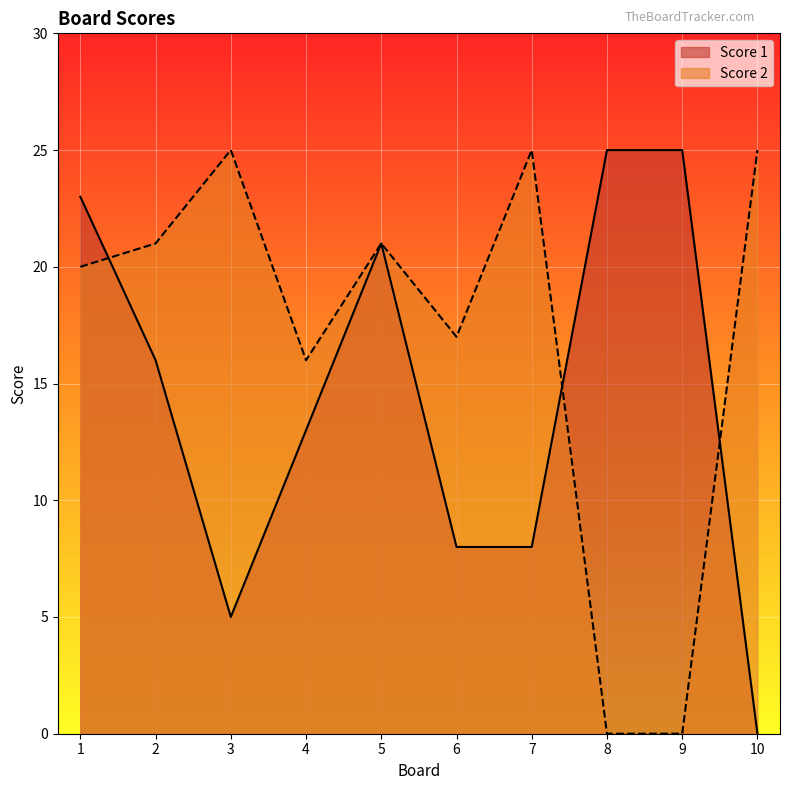

Reading right to left, what are all the values shown in this chart?

Score 1: 10=0	9=25	8=25	7=8	6=8	5=21	4=13	3=5	2=16	1=23
Score 2: 10=25	9=0	8=0	7=25	6=17	5=21	4=16	3=25	2=21	1=20